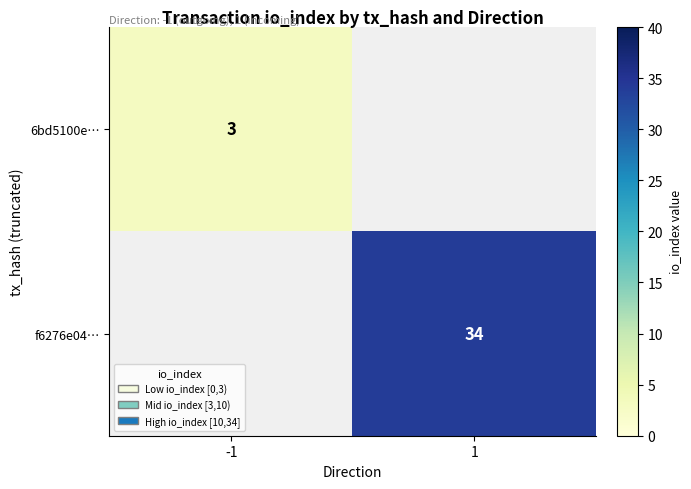

The f6276e04… series shows 45 at 1. True or false?

False